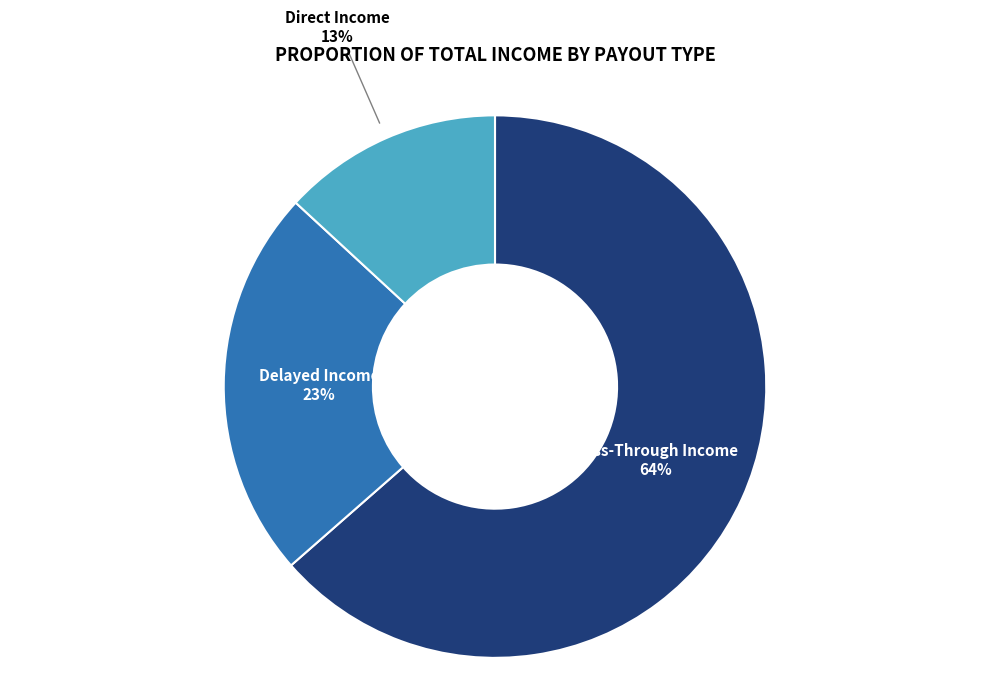

The Pass-Through Income slice represents 64% of the pie. True or false?

True